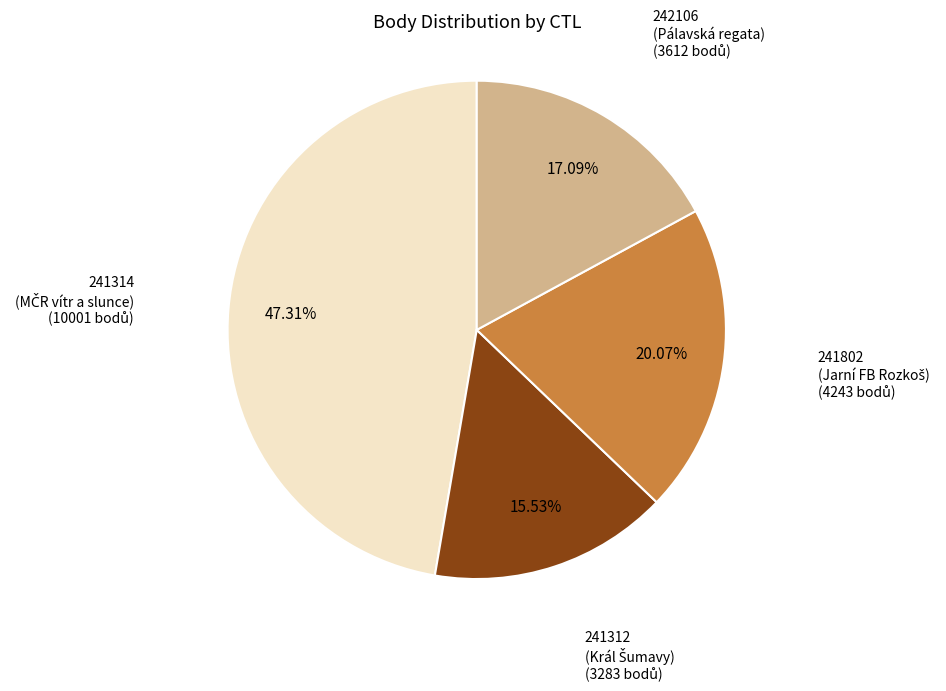

Is there a majority slice in this chart?

No